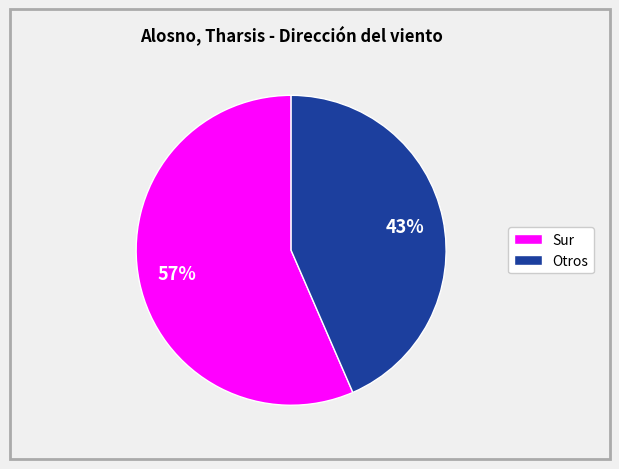

Is there a majority slice in this chart?

Yes